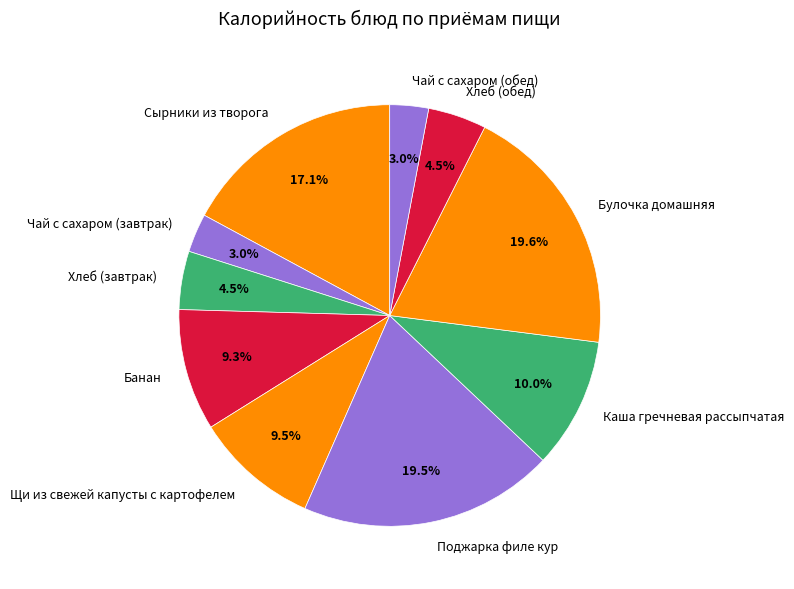

Which has a higher value, Банан or Чай с сахаром (обед)?

Банан